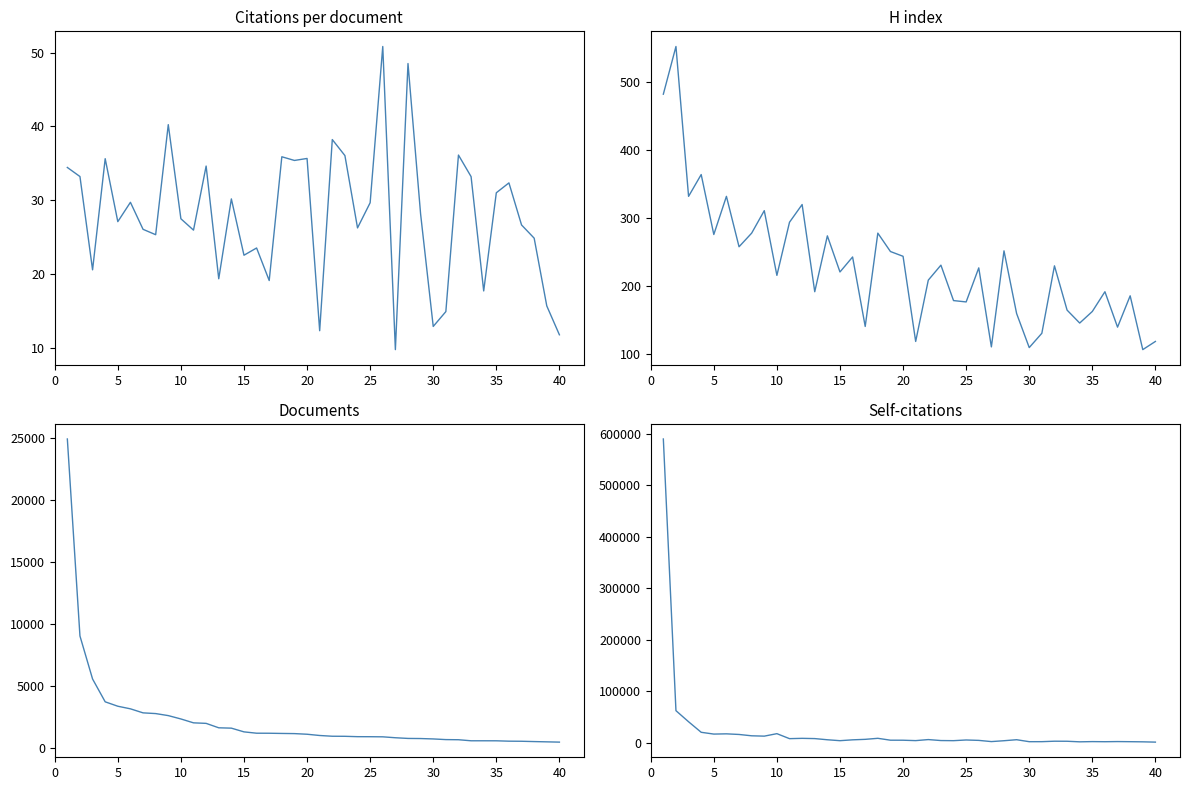

Is the value of Self-citations at 40 greater than the value of H index at 25?

Yes